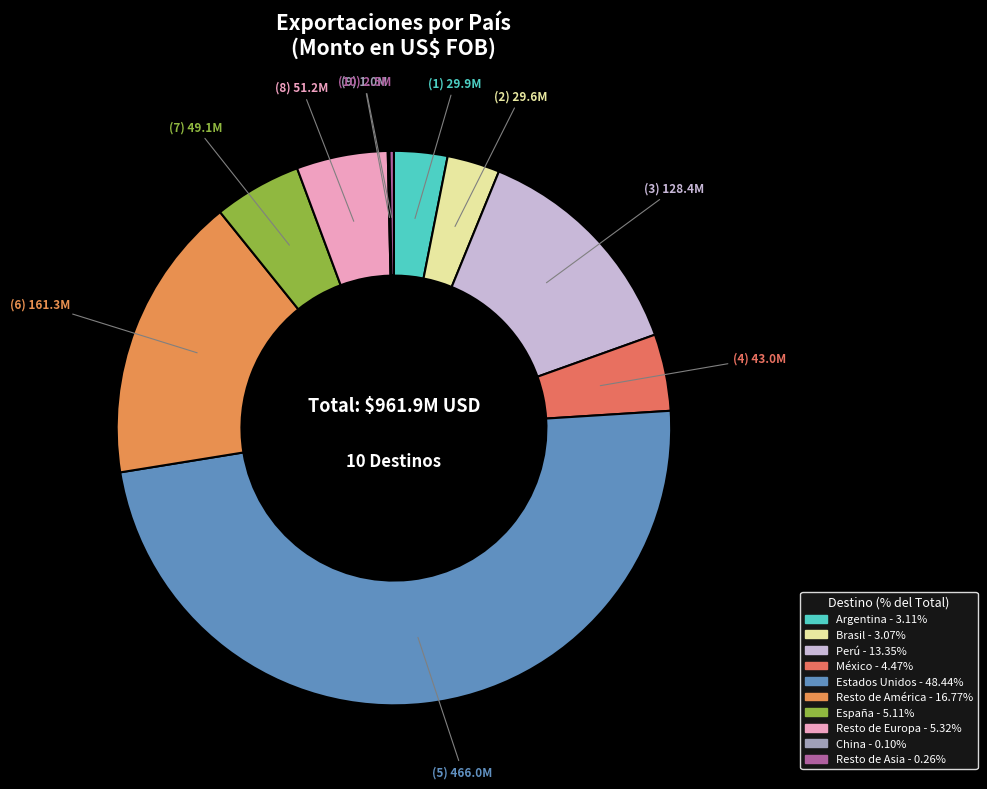

What is the change in value from Argentina to México?

+13140599.0